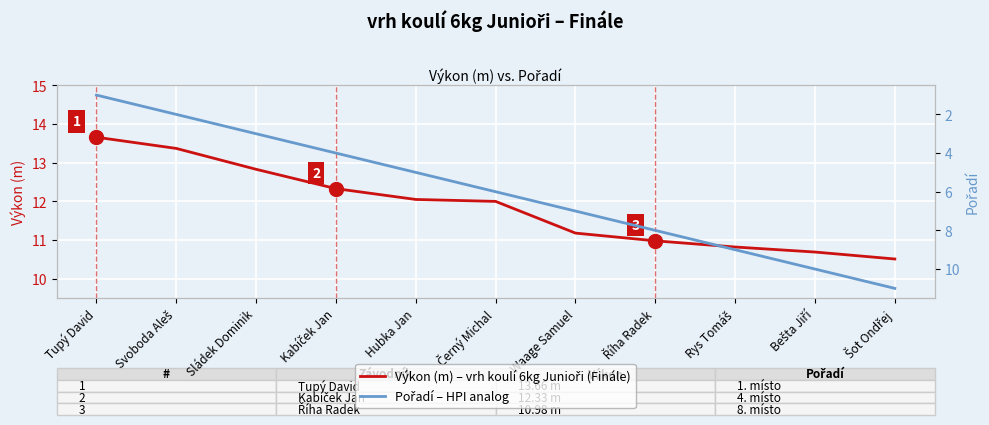

Reading left to right, what are all the values shown in this chart?

Výkon (m) – vrh koulí 6kg Junioři (Finále): Tupý David=13.7	Svoboda Aleš=13.4	Sládek Dominik=12.8	Kabíček Jan=12.3	Hubka Jan=12.1	Černý Michal=12.0	Waage Samuel=11.2	Říha Radek=11.0	Rys Tomáš=10.8	Bešta Jiří=10.7	Šot Ondřej=10.5
Pořadí – HPI analog: Tupý David=1.0	Svoboda Aleš=2.0	Sládek Dominik=3.0	Kabíček Jan=4.0	Hubka Jan=5.0	Černý Michal=6.0	Waage Samuel=7.0	Říha Radek=8.0	Rys Tomáš=9.0	Bešta Jiří=10.0	Šot Ondřej=11.0